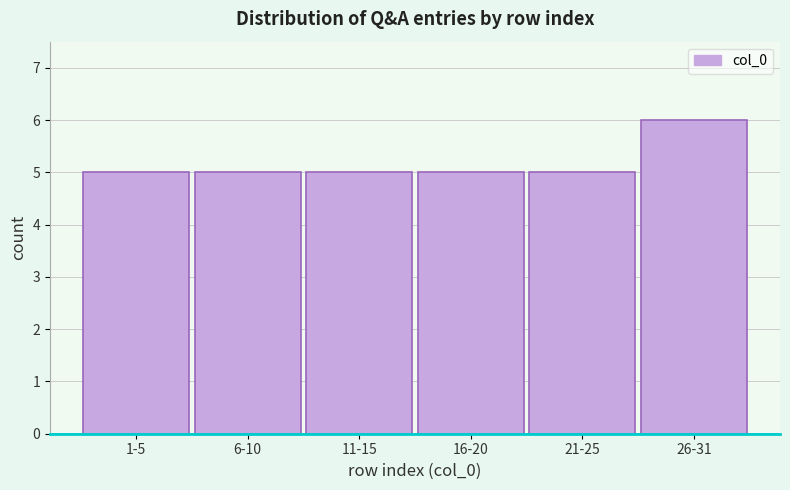

Reading left to right, extract all data points from this chart.

5	5	5	5	5	6